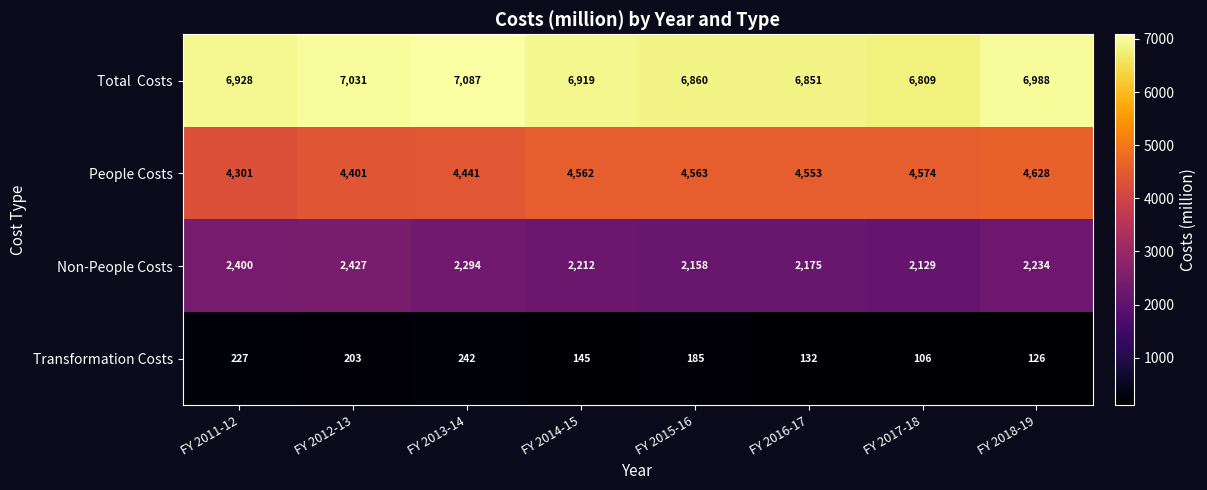

What is the spread (max minus min) of values at FY 2017-18?

6703